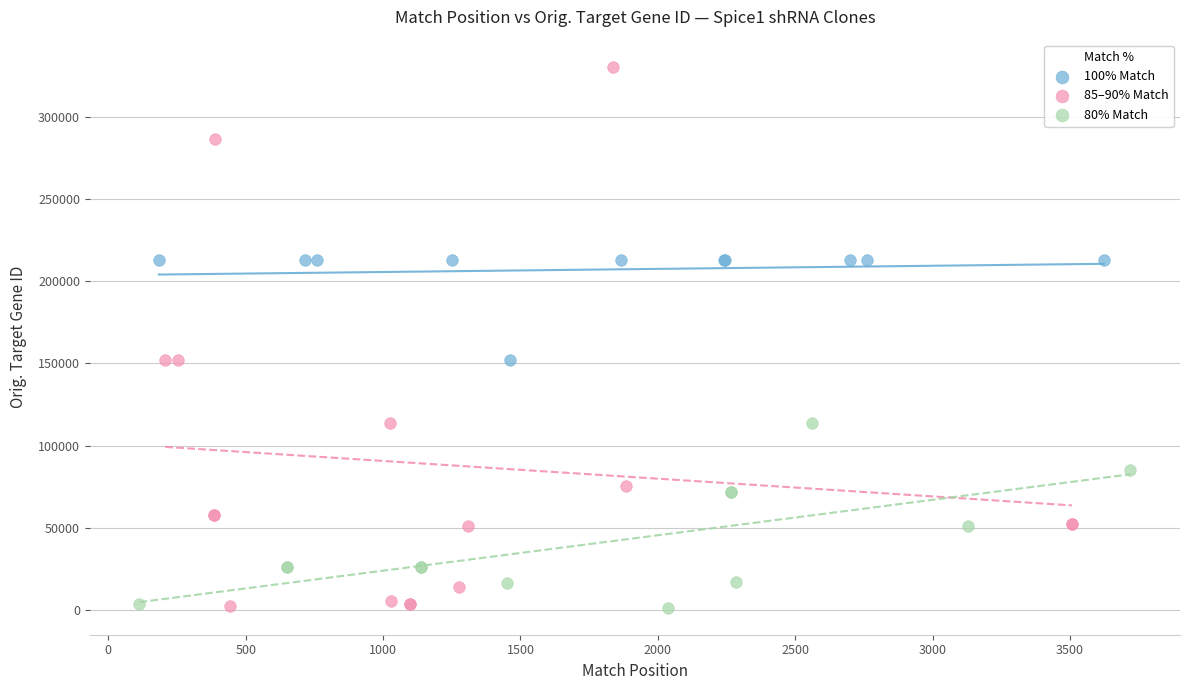

Which series reaches the maximum Y coordinate?

85–90% Match